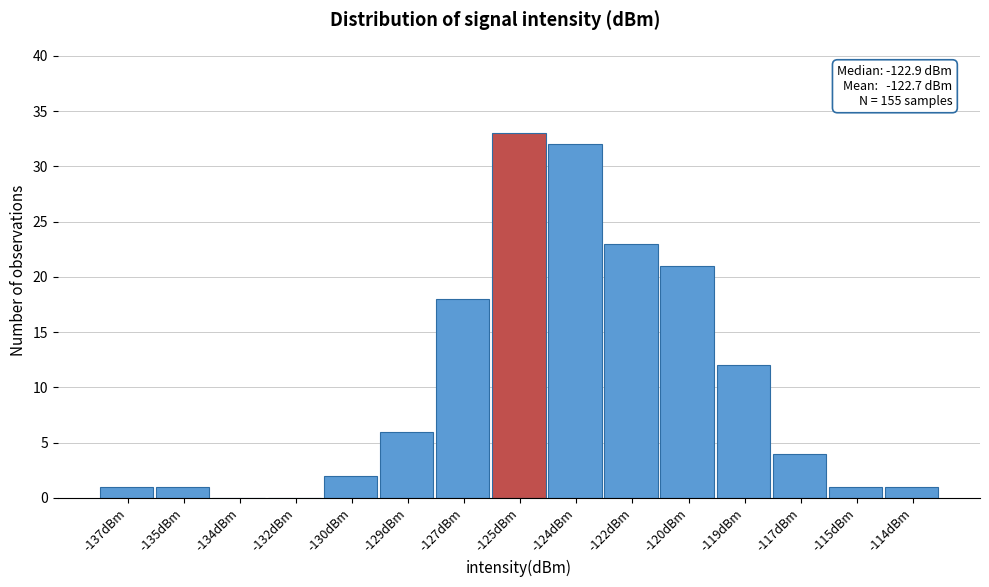

Reading right to left, extract all data points from this chart.

-114dBm=1	-115dBm=1	-117dBm=4	-119dBm=12	-120dBm=21	-122dBm=23	-124dBm=32	-125dBm=33	-127dBm=18	-129dBm=6	-130dBm=2	-132dBm=0	-134dBm=0	-135dBm=1	-137dBm=1